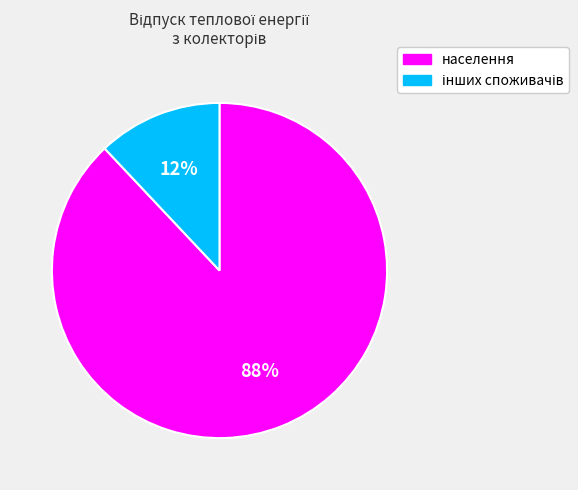

The населення slice represents 93% of the pie. True or false?

False